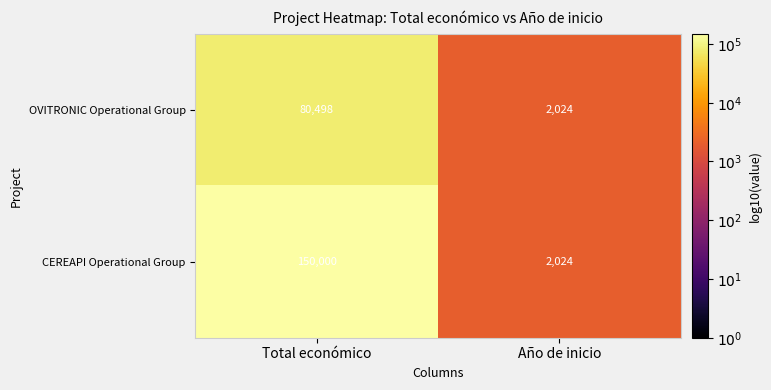

What is the total value across all series at Año de inicio?

4048